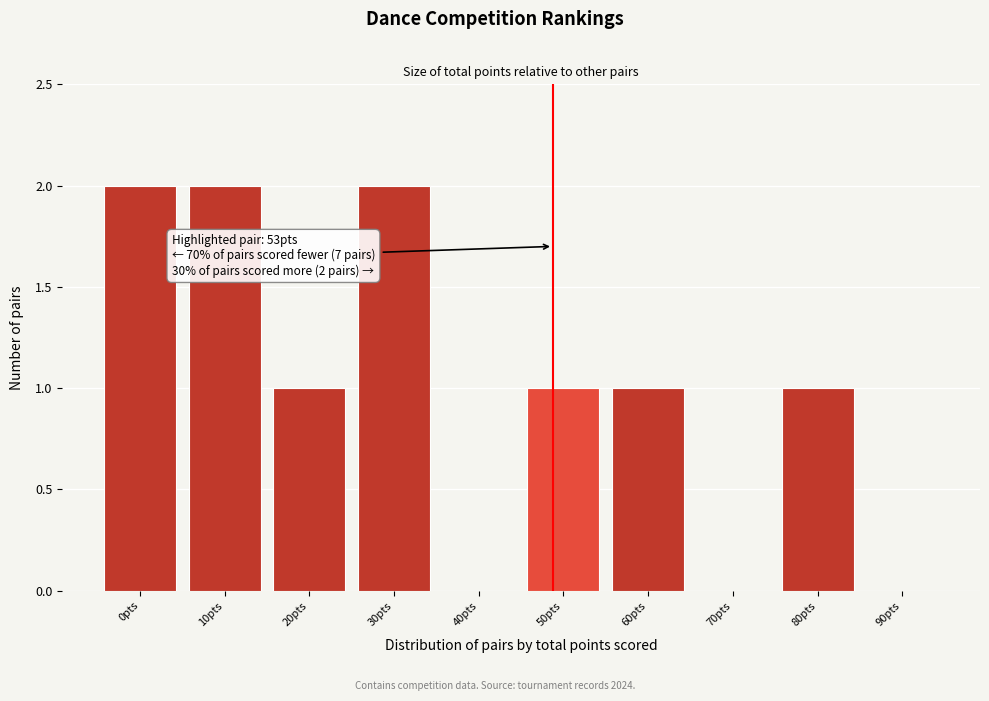

Reading left to right, transcribe all the data shown in this chart.

0pts=2	10pts=2	20pts=1	30pts=2	40pts=0	50pts=1	60pts=1	70pts=0	80pts=1	90pts=0